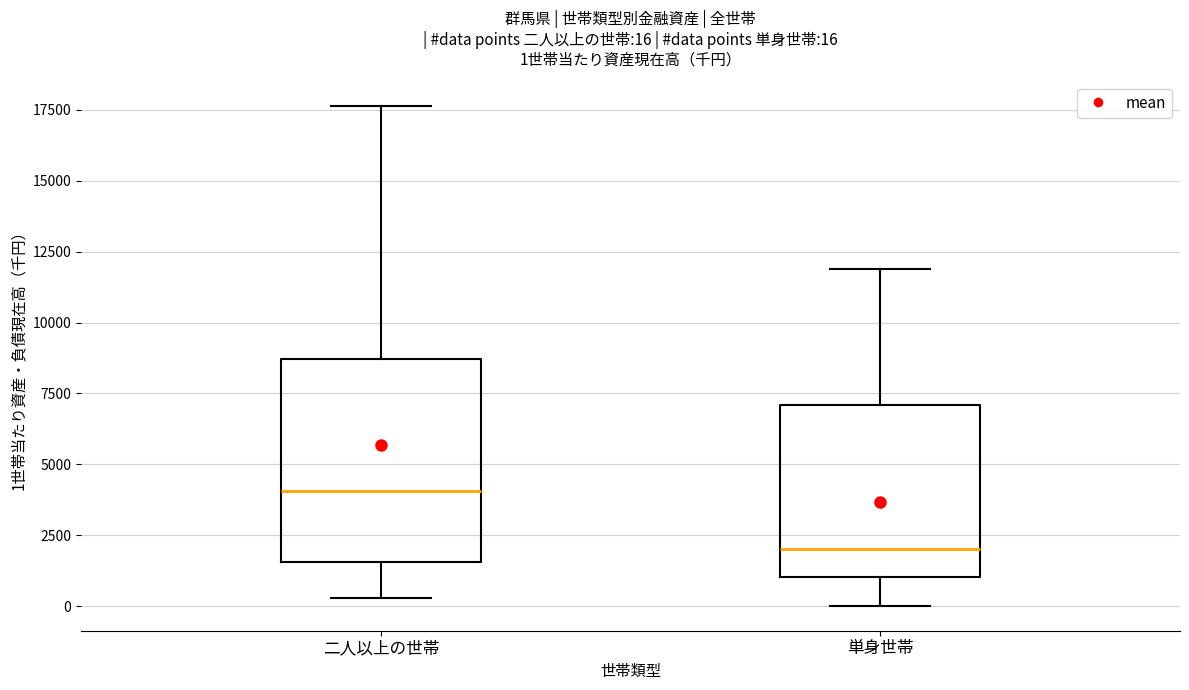

Which box is the tallest, from its lower edge to its upper edge?

二人以上の世帯